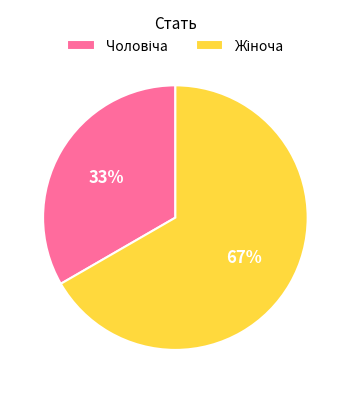

Is there any slice that represents more than half of the pie?

Yes